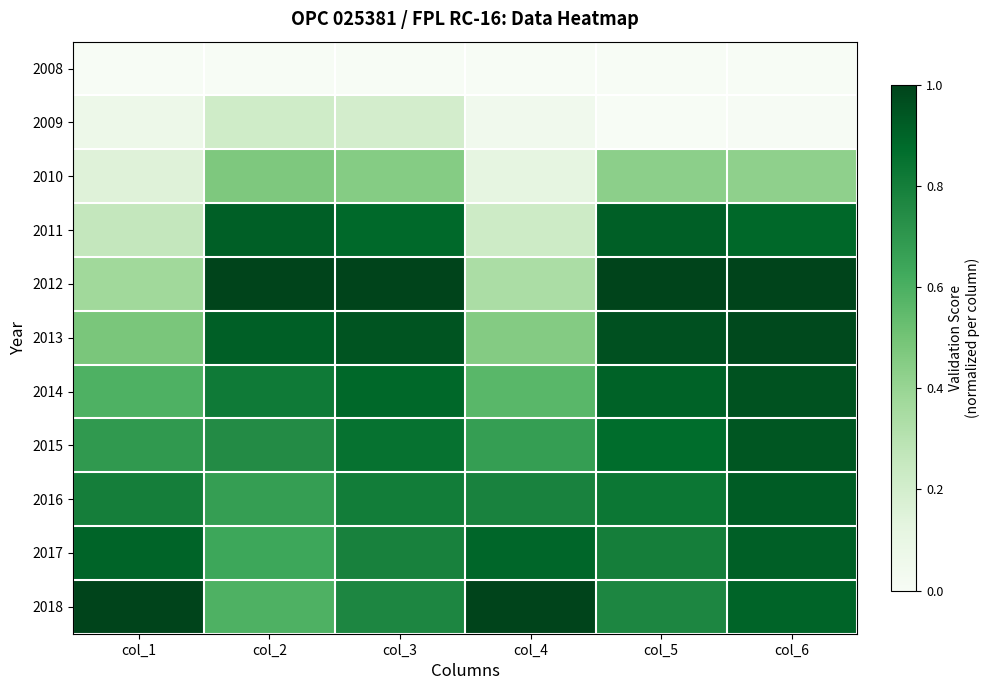

Which series has the largest total across all categories?

2018